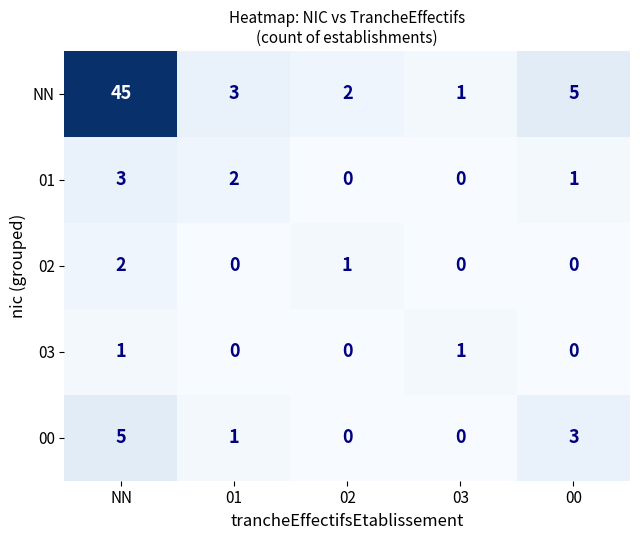

At which label is NN closest to 23?

00